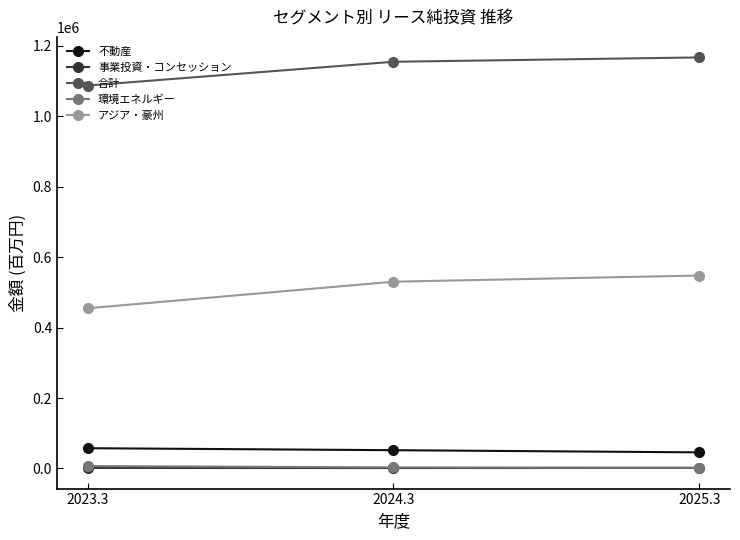

Which series has the widest spread of values?

アジア・豪州